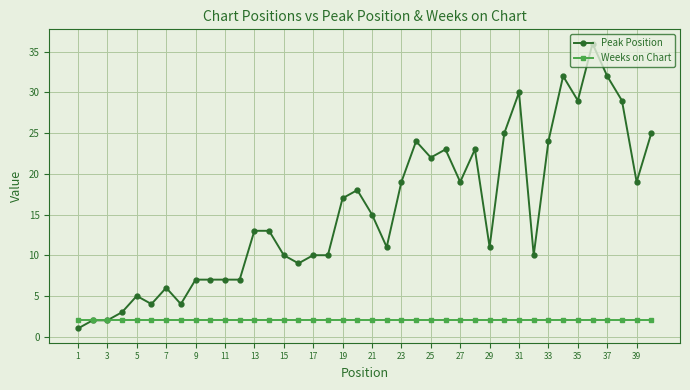

Rank the series by their maximum value, from highest to lowest.

Peak Position, Weeks on Chart